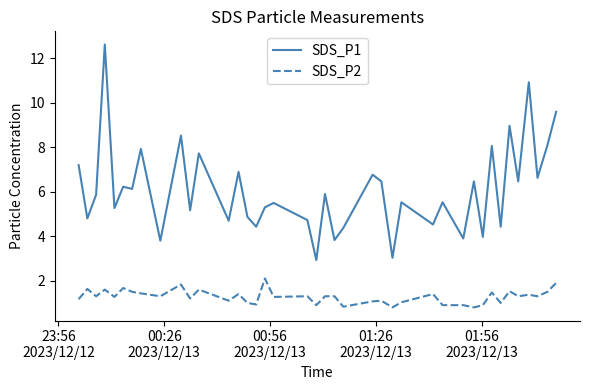

True or false: SDS_P1 and SDS_P2 cross at least once.

False